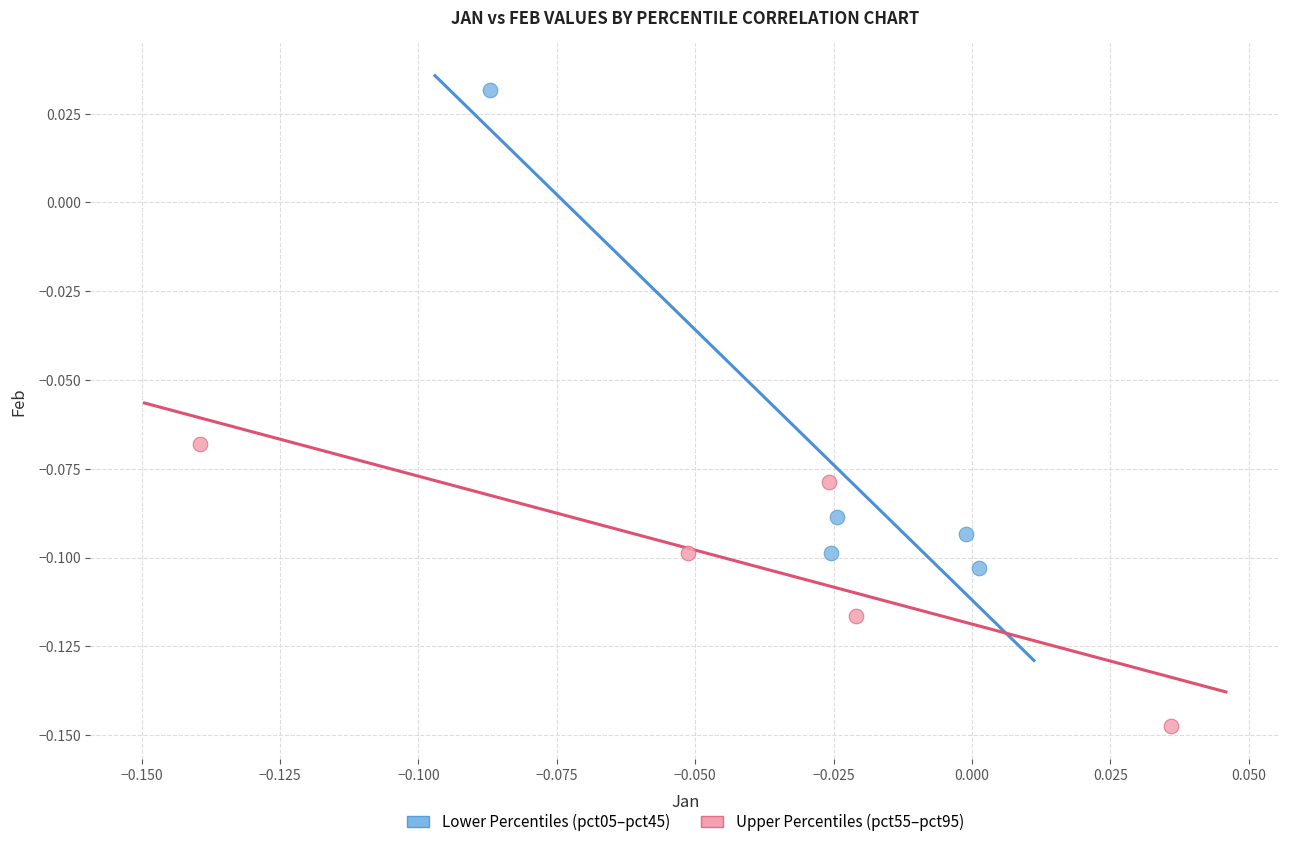

Which series reaches the minimum Y coordinate?

Upper Percentiles (pct55–pct95)